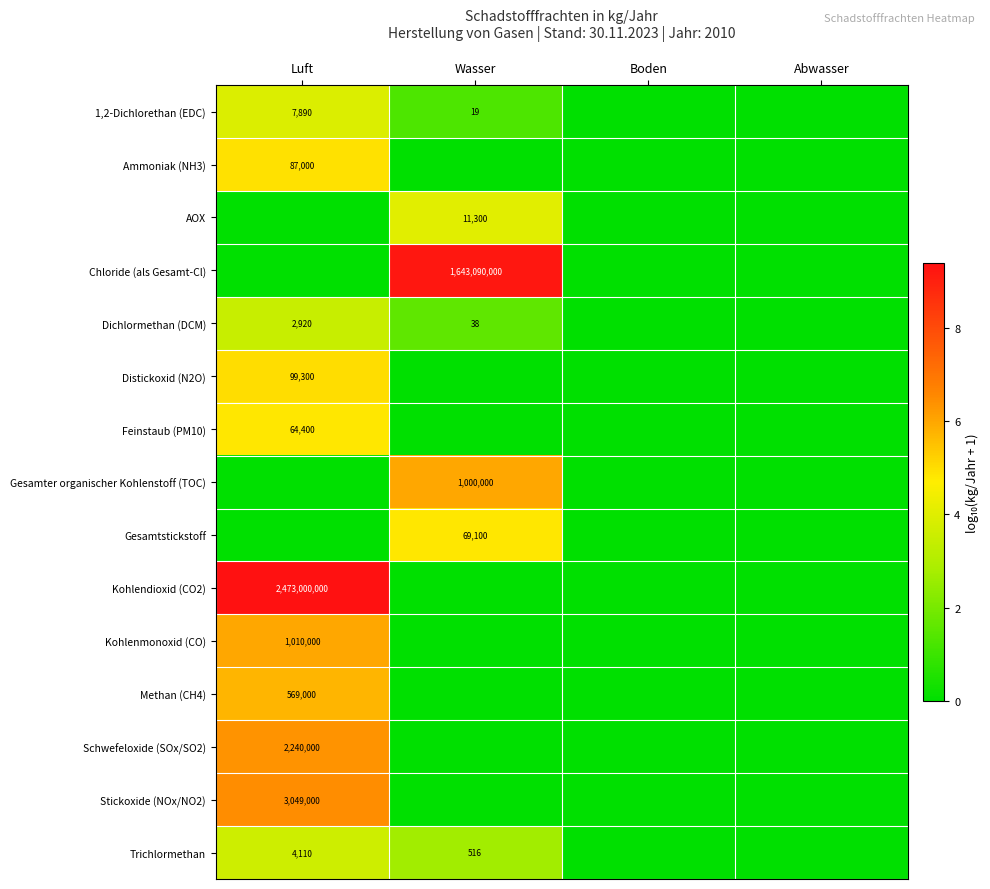

The value of Kohlenmonoxid (CO) at Luft is 1010000. True or false?

True